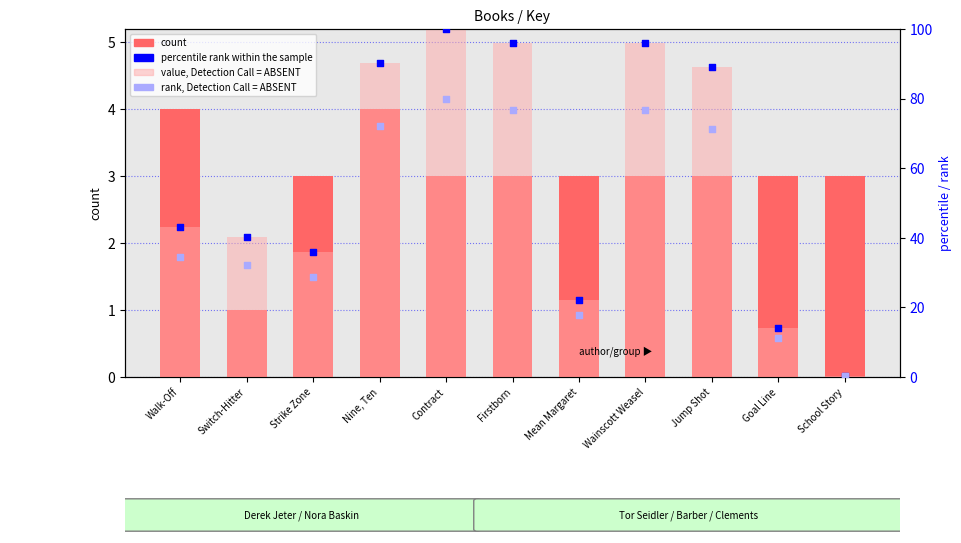

Which series has the largest total across all categories?

value, Detection Call = ABSENT